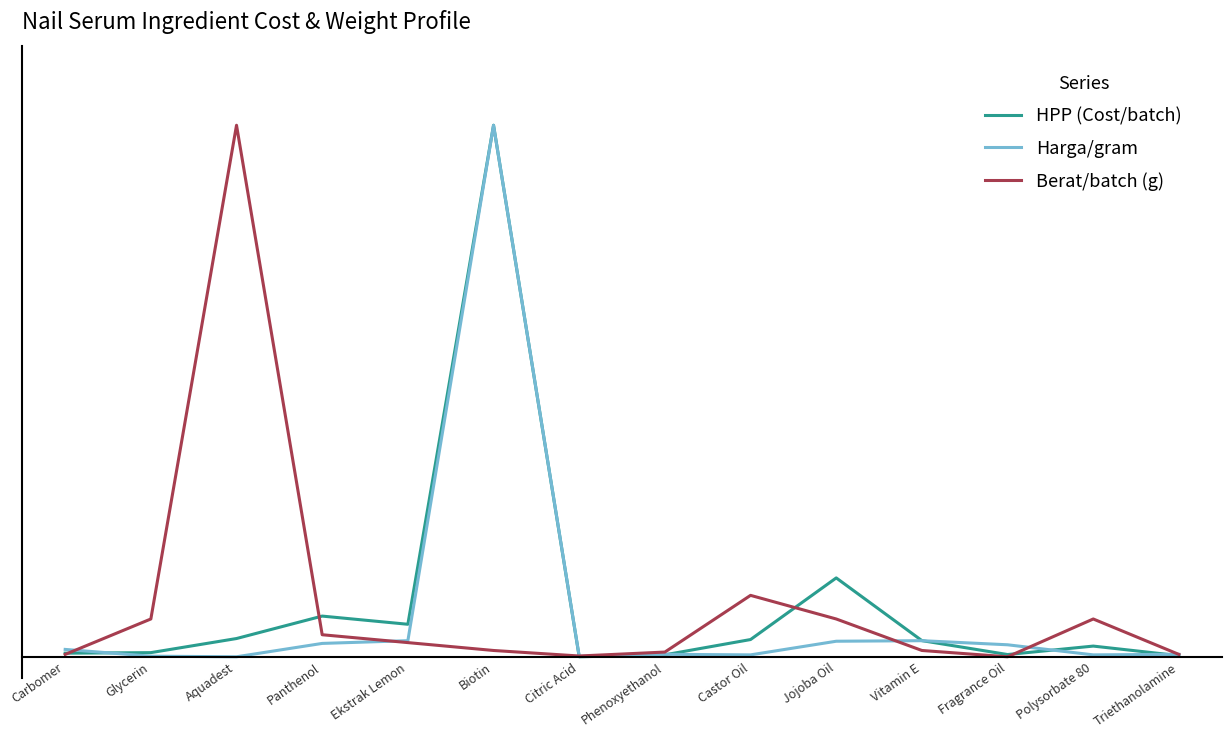

What are all the series names shown in the legend?

HPP (Cost/batch), Harga/gram, Berat/batch (g)